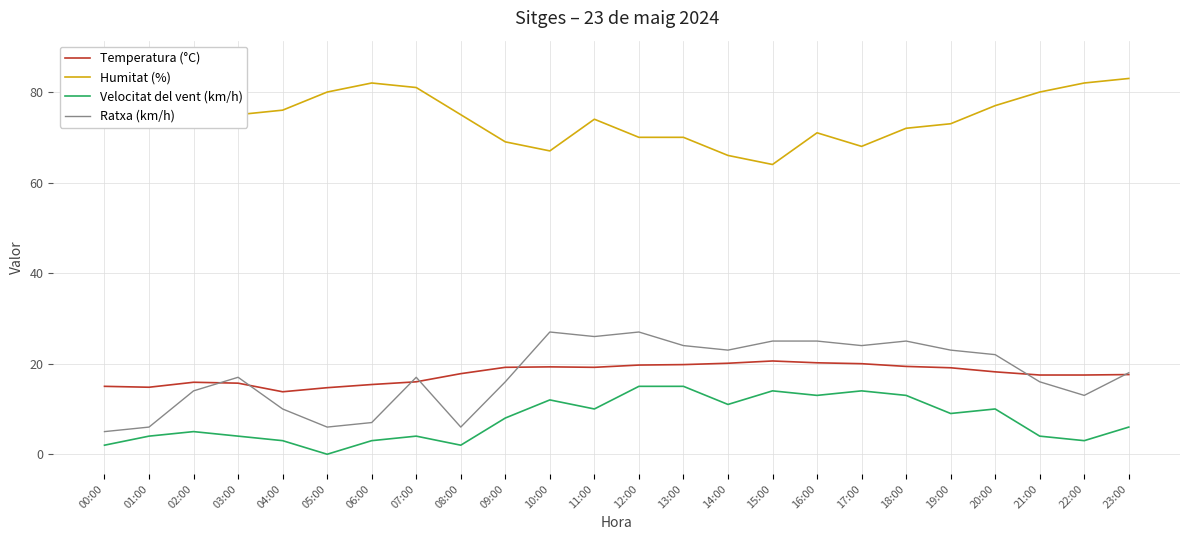

Which series has the largest total across all categories?

Humitat (%)